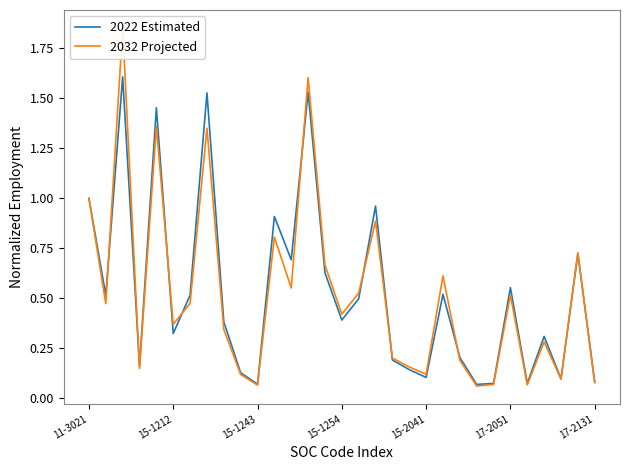

True or false: 2022 Estimated has more than 1 points higher than both neighbors.

True